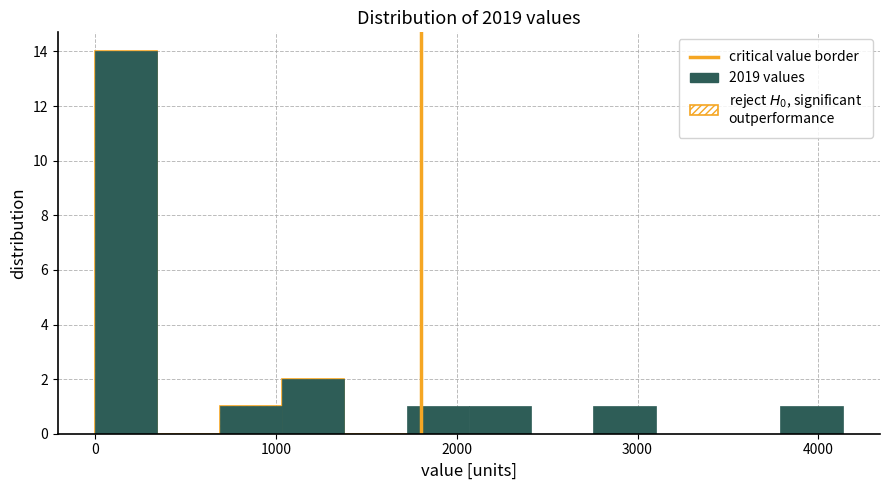

Read against the x-axis, roughly where is the centre of the tallest bar?

200